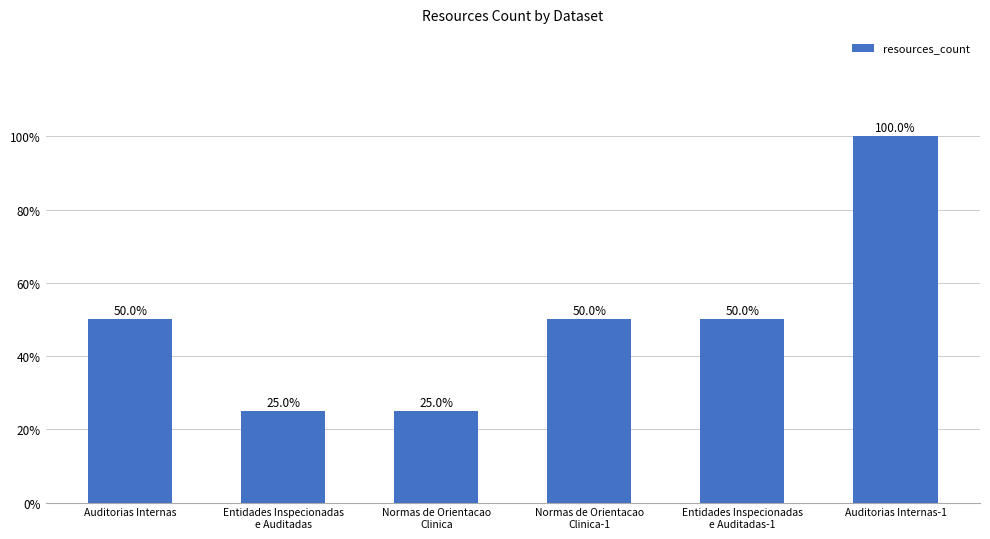

What is the label of the 1st bar from the left?

Auditorias Internas